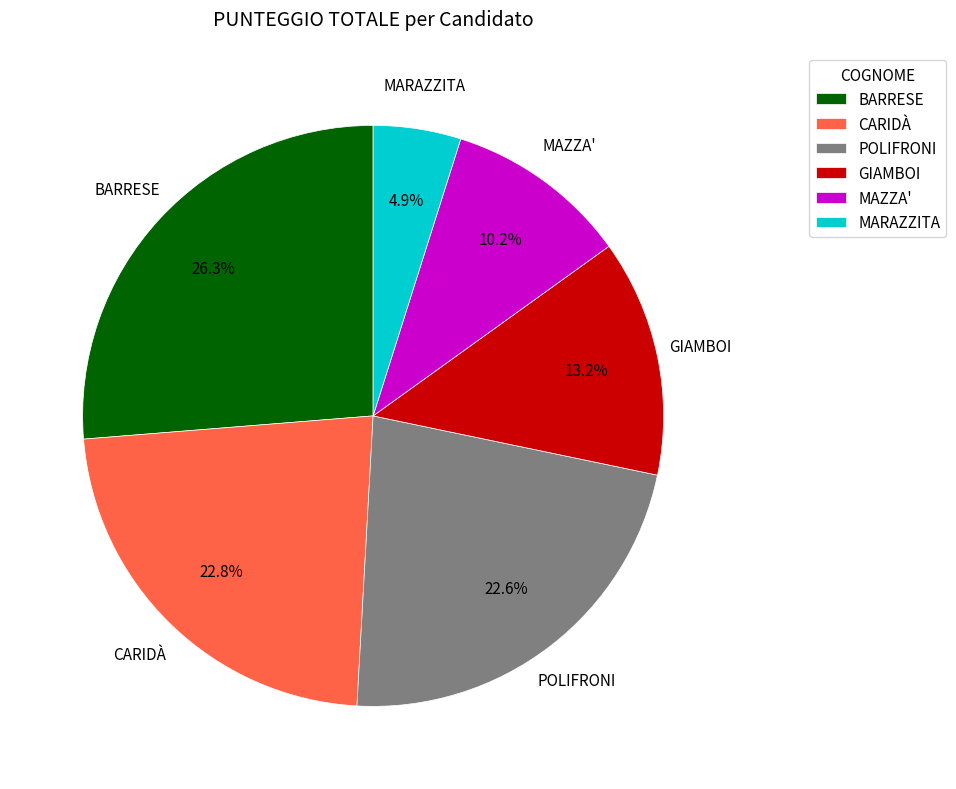

Which category has the smallest portion of the pie?

MARAZZITA